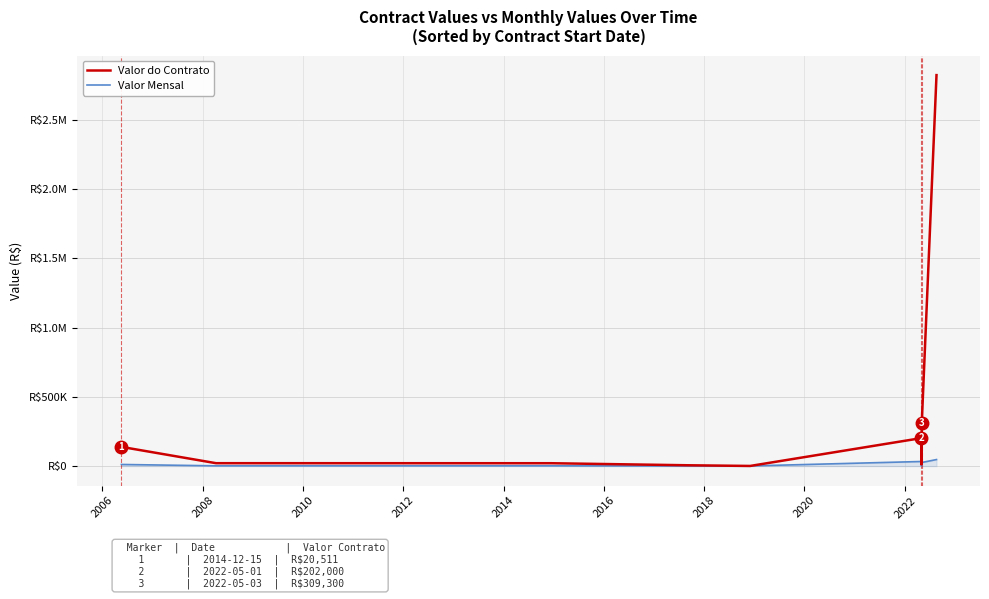

What is the difference between the second highest and minimum values in the Valor do Contrato series?

308450.0